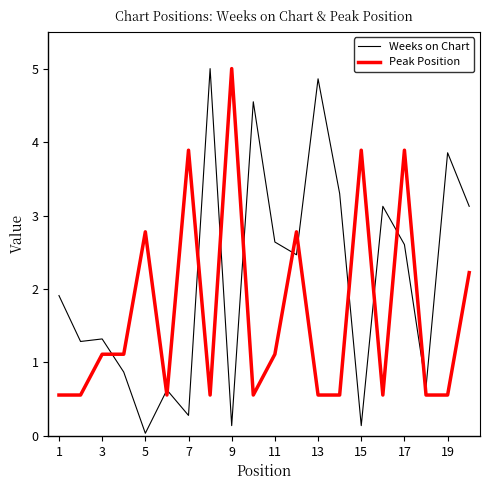

List the series in order of their overall mean, highest first.

Weeks on Chart, Peak Position